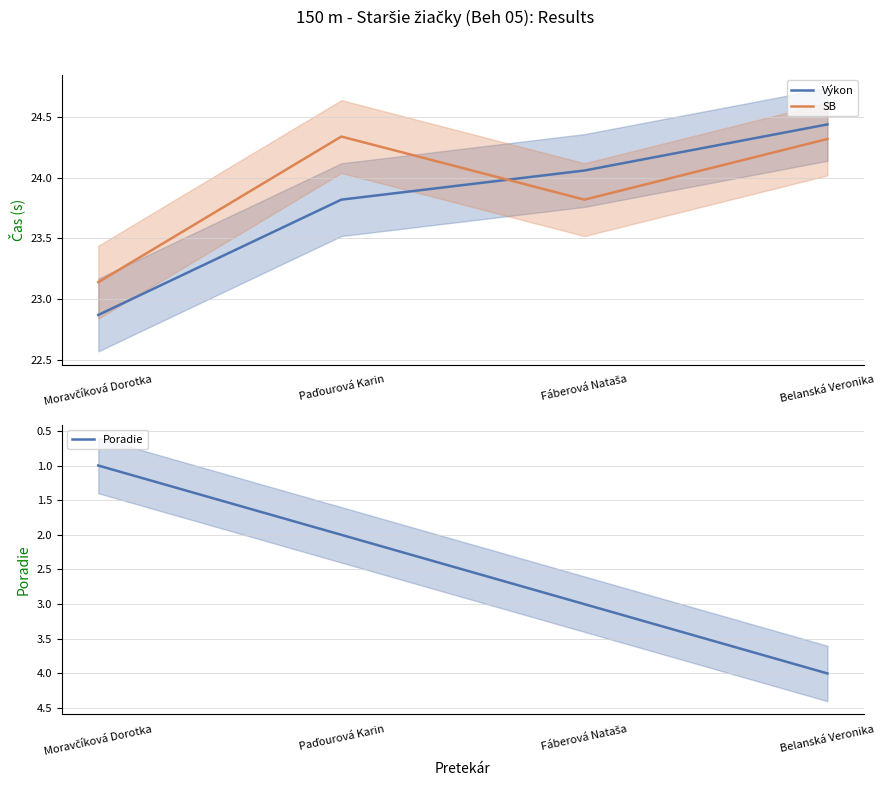

At which category does the chart reach its peak across all series?

Belanská Veronika